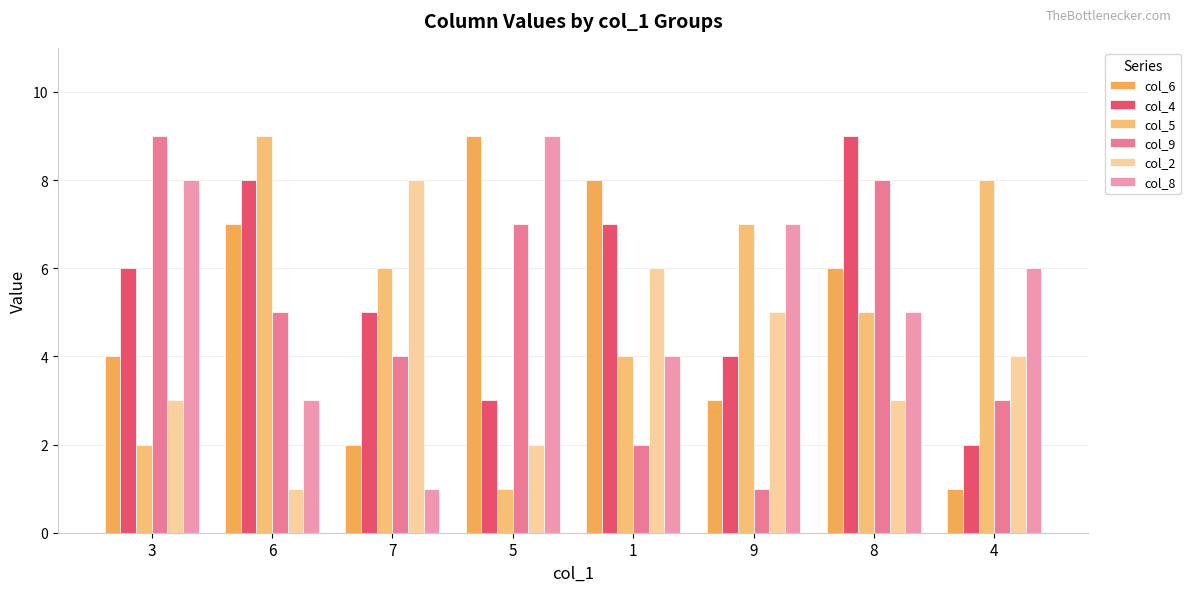

Is it true that col_9 equals 8 at 8?

True